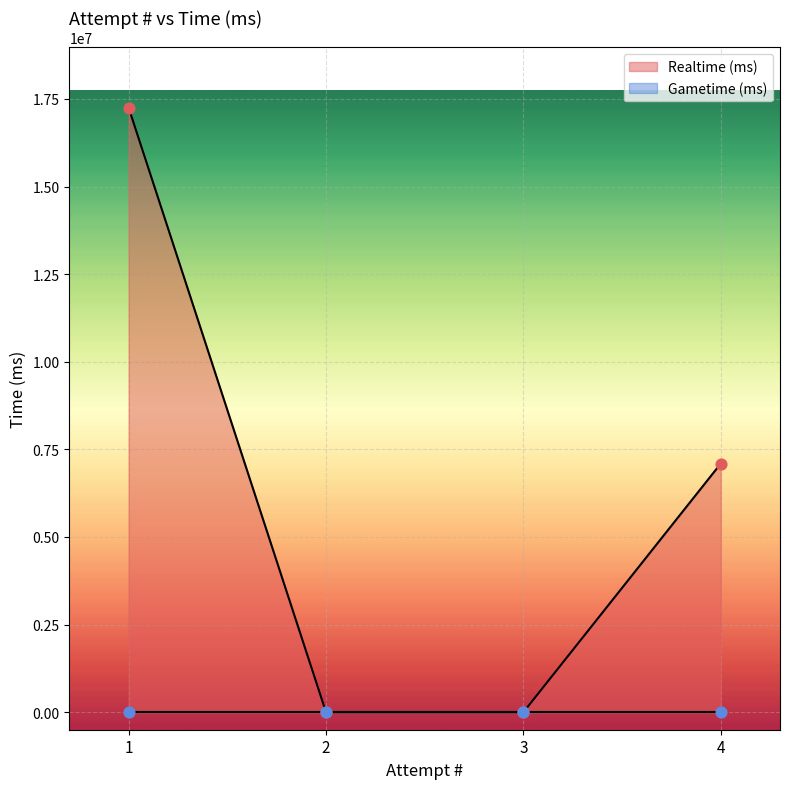

What is the change in value from 1 to 3?

-17252833